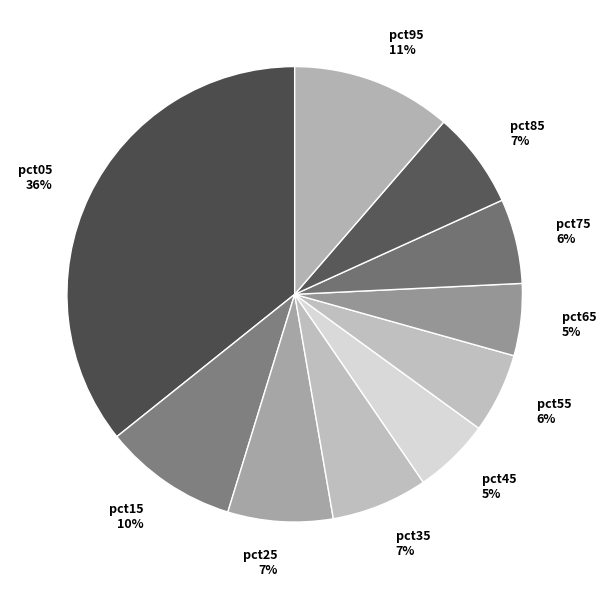

Do pct85 and pct25 together represent more than half of the pie?

No